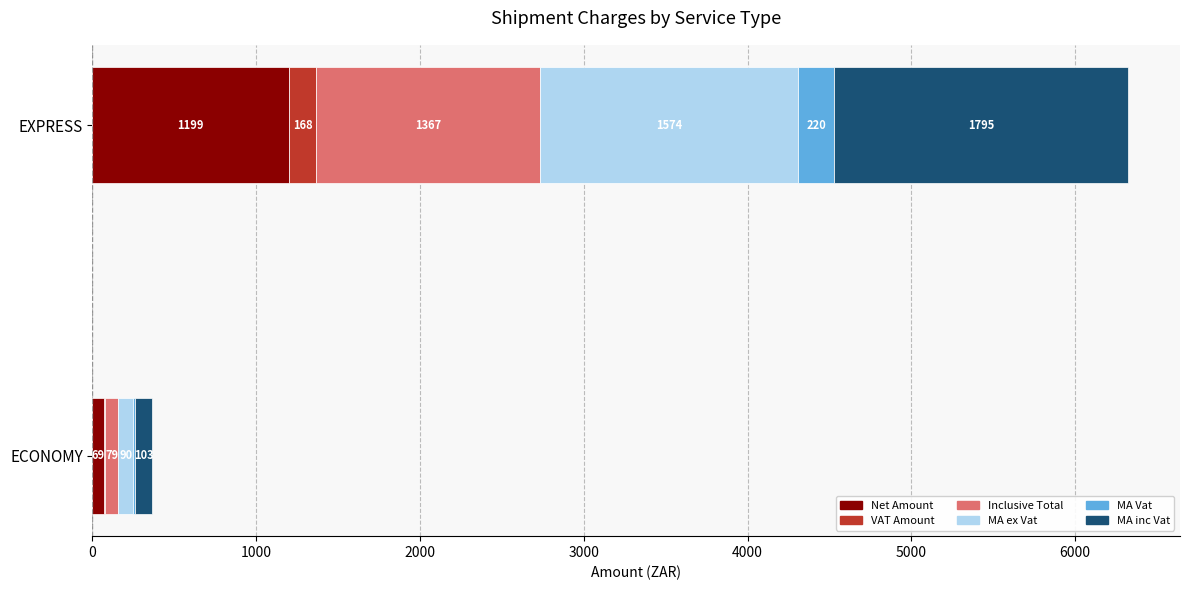

How many categories are shown in the chart?

2